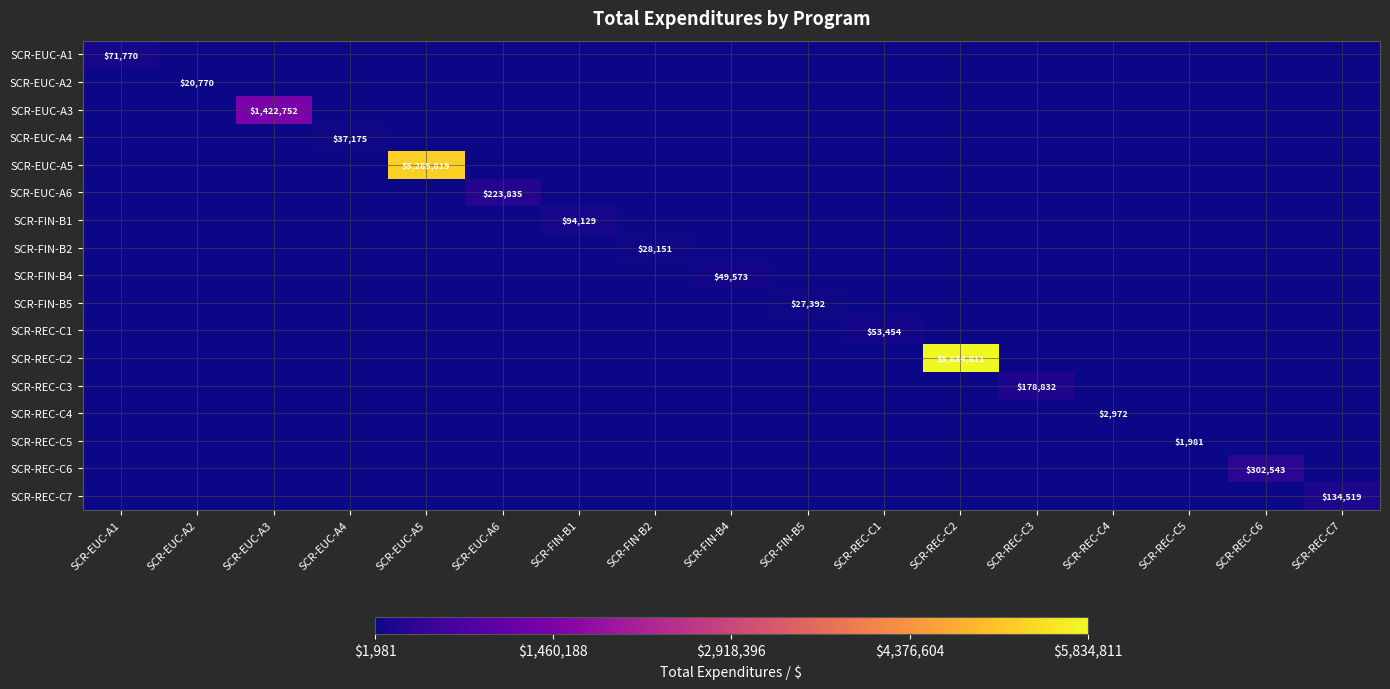

The value of SCR-REC-C2 at SCR-REC-C2 is 2436688. True or false?

False